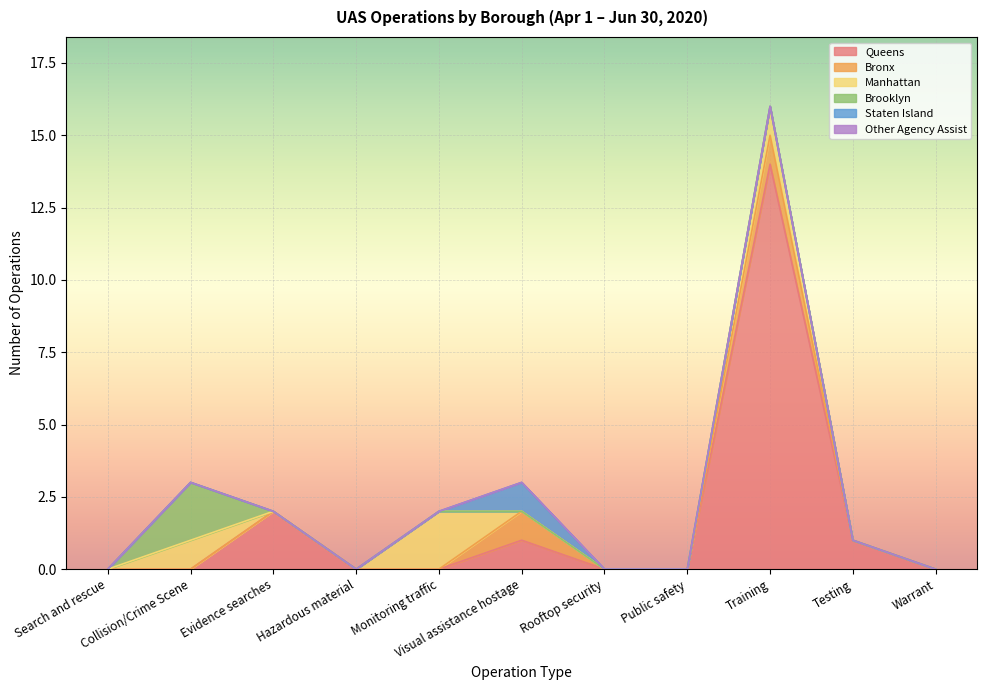

In Queens, how many points are higher than both neighbors (excluding endpoints)?

3